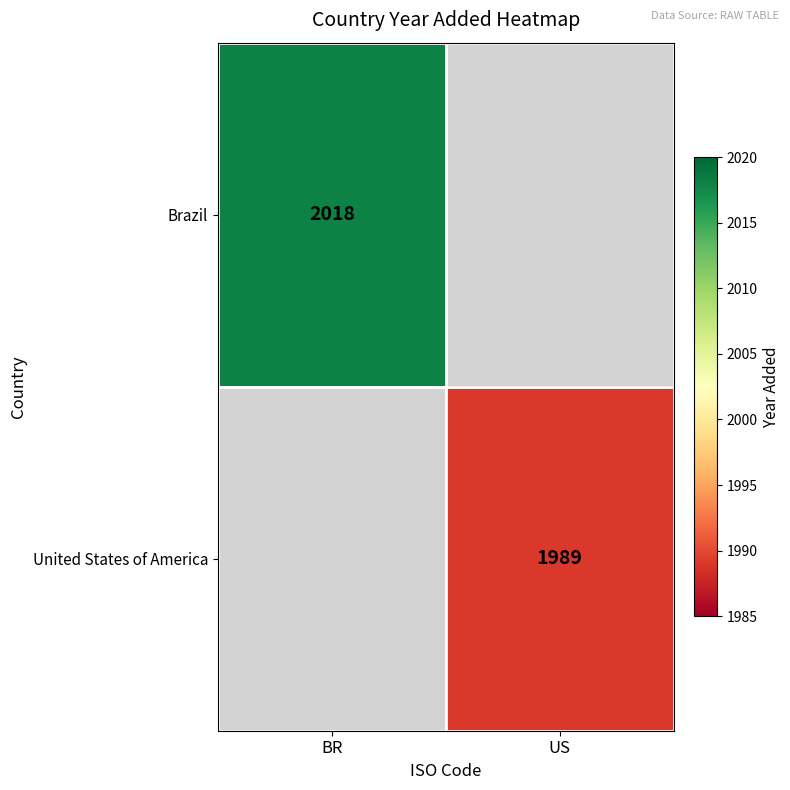

How many categories are shown in the chart?

2